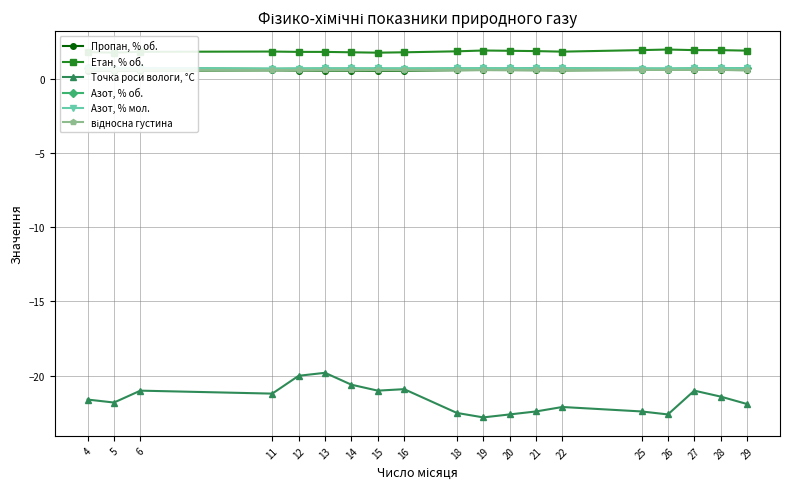

What is the smallest value displayed?

-22.8